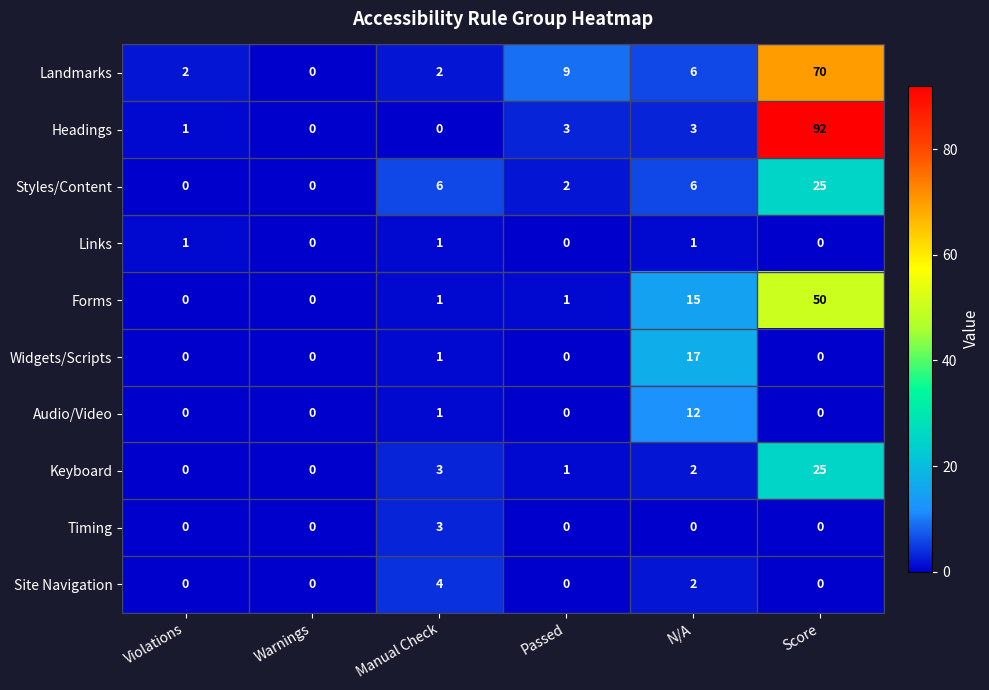

What is the total value across all series at N/A?

64